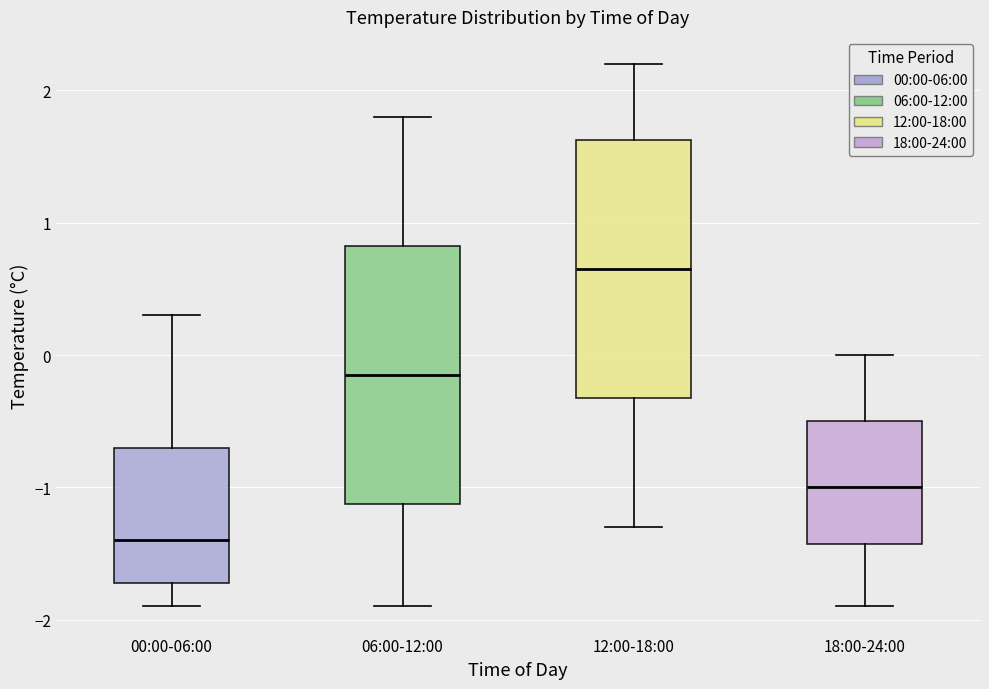

Where is the lower edge of the box for 12:00-18:00 on the y-axis? The values are not printed on the chart, so give them approximately, as read against the axis.

-0.3